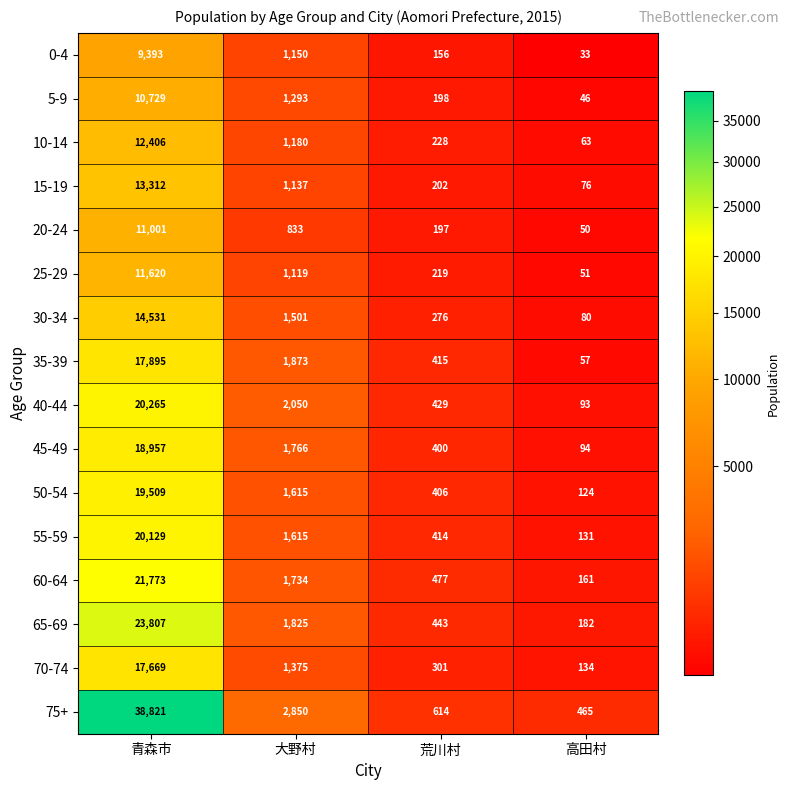

Where is 65-69 nearest to the value 11994?

大野村